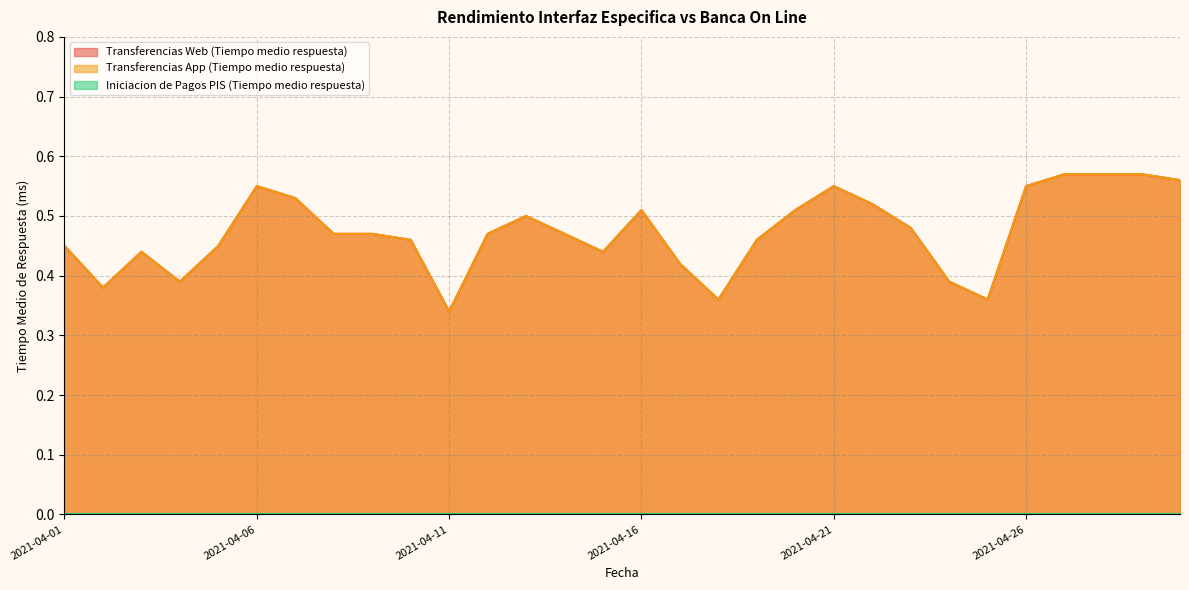

What is the minimum value for Transferencias App (Tiempo medio respuesta)?

0.3